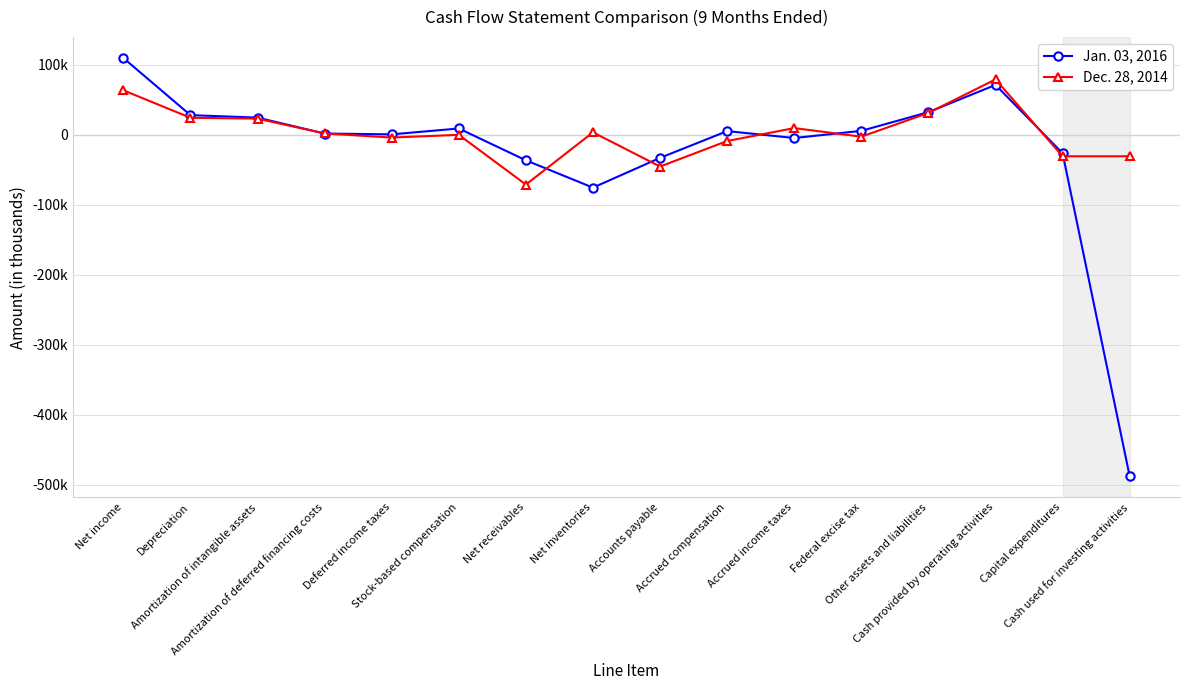

At which label does Dec. 28, 2014 reach its minimum?

Net receivables